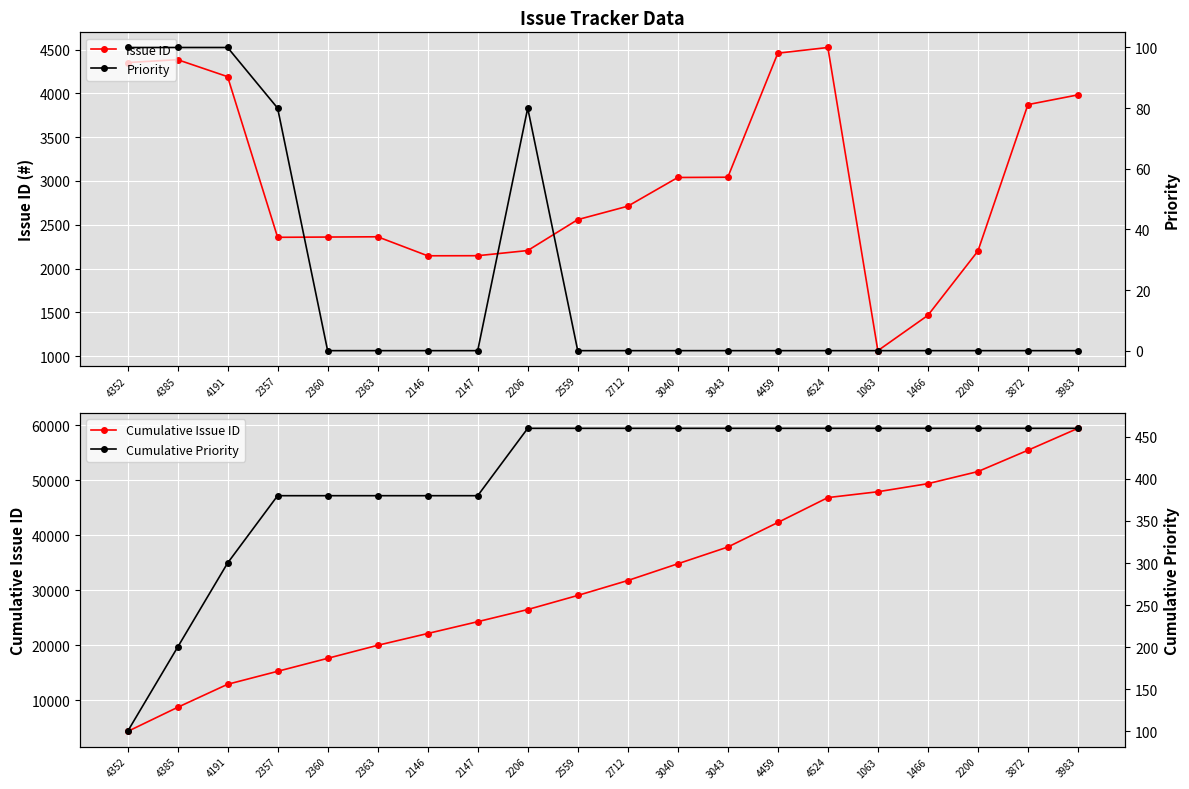

Between 2146 and 2559, which series saw the biggest shift?

Cumulative Issue ID